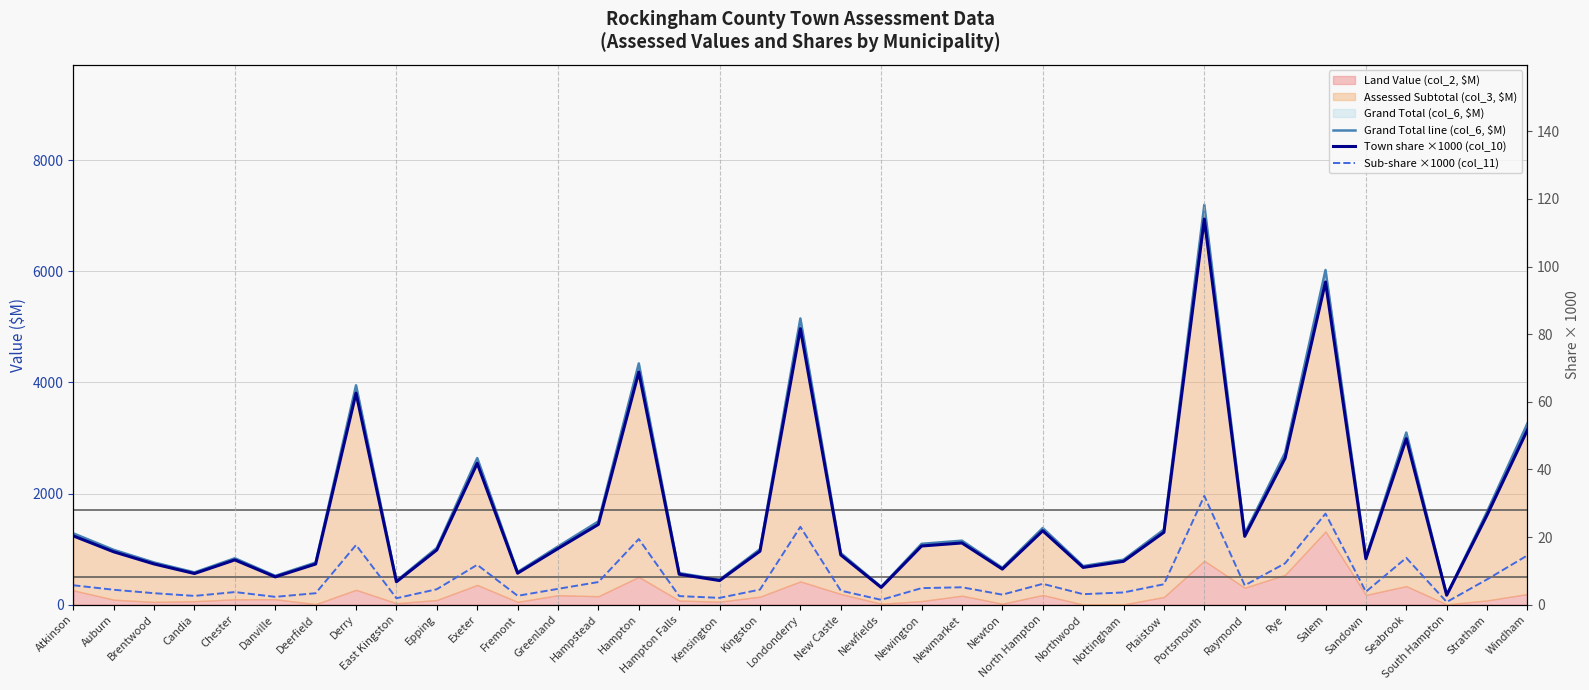

What is the value of the Grand Total line (col_6, $M) point at the 35th from the left?

177.4